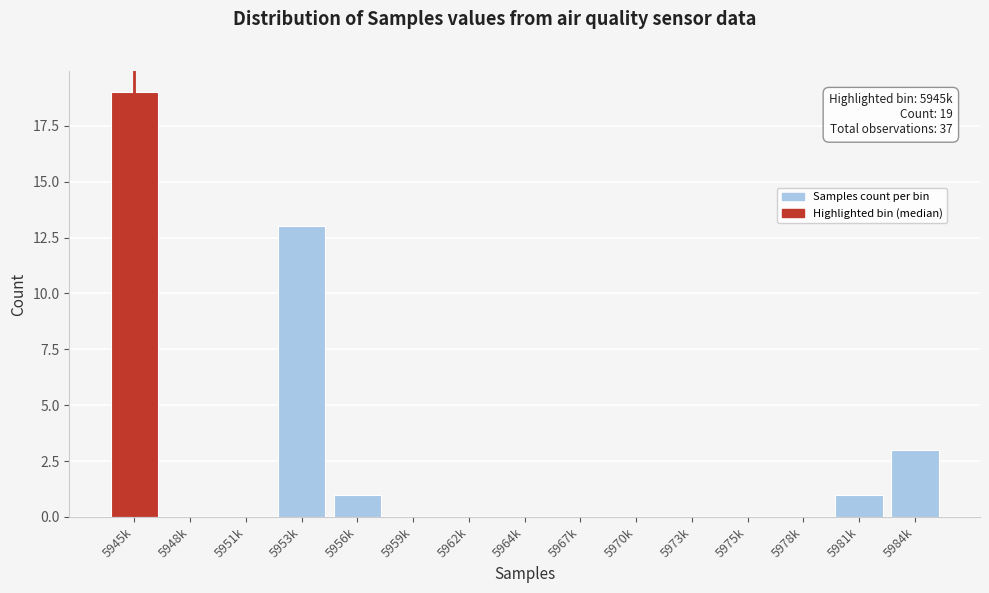

Reading right to left, list all the values displayed in this chart.

5984k=3	5981k=1	5978k=0	5975k=0	5973k=0	5970k=0	5967k=0	5964k=0	5962k=0	5959k=0	5956k=1	5953k=13	5951k=0	5948k=0	5945k=19